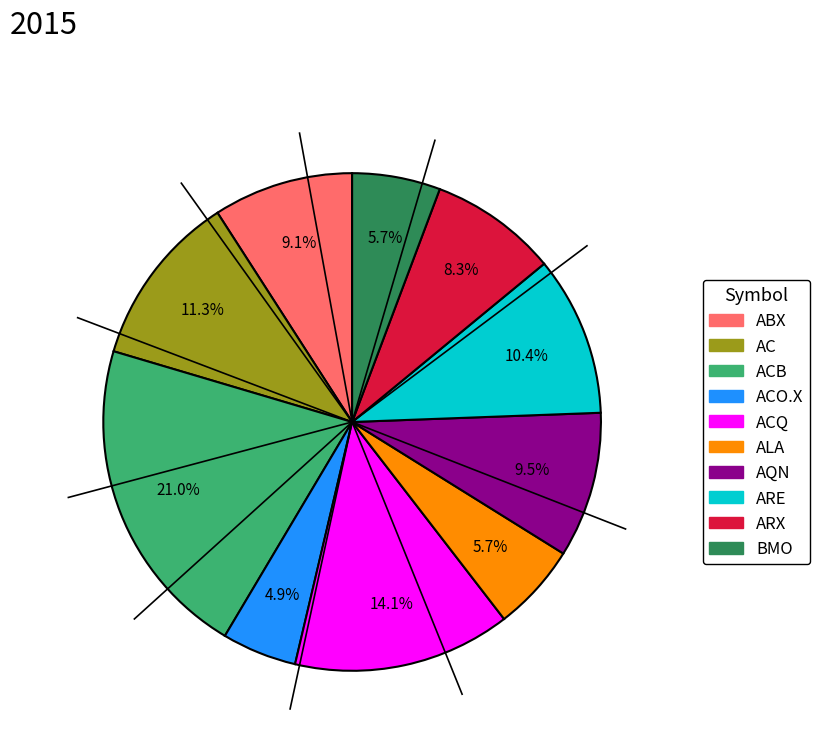

How many segments does this pie chart have?

10